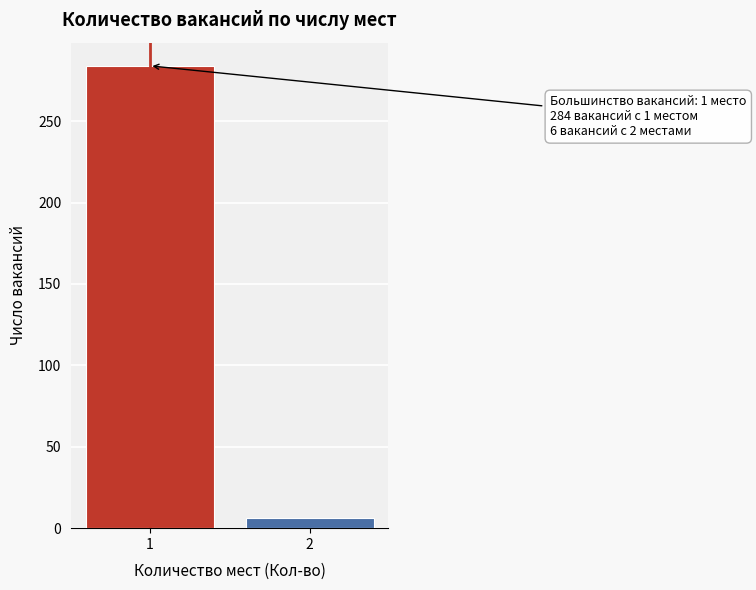

Reading right to left, transcribe all the data shown in this chart.

2=6	1=284